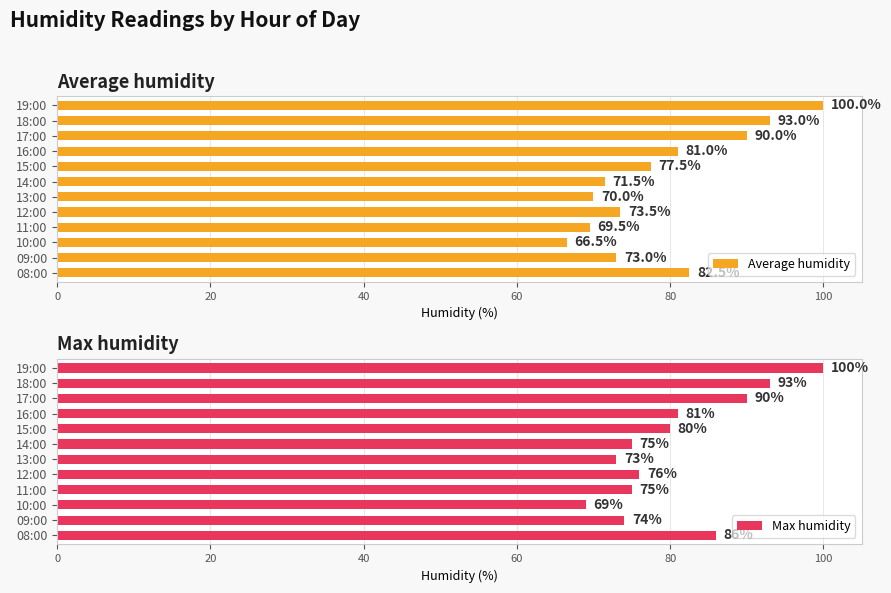

How many groups of bars are there?

12